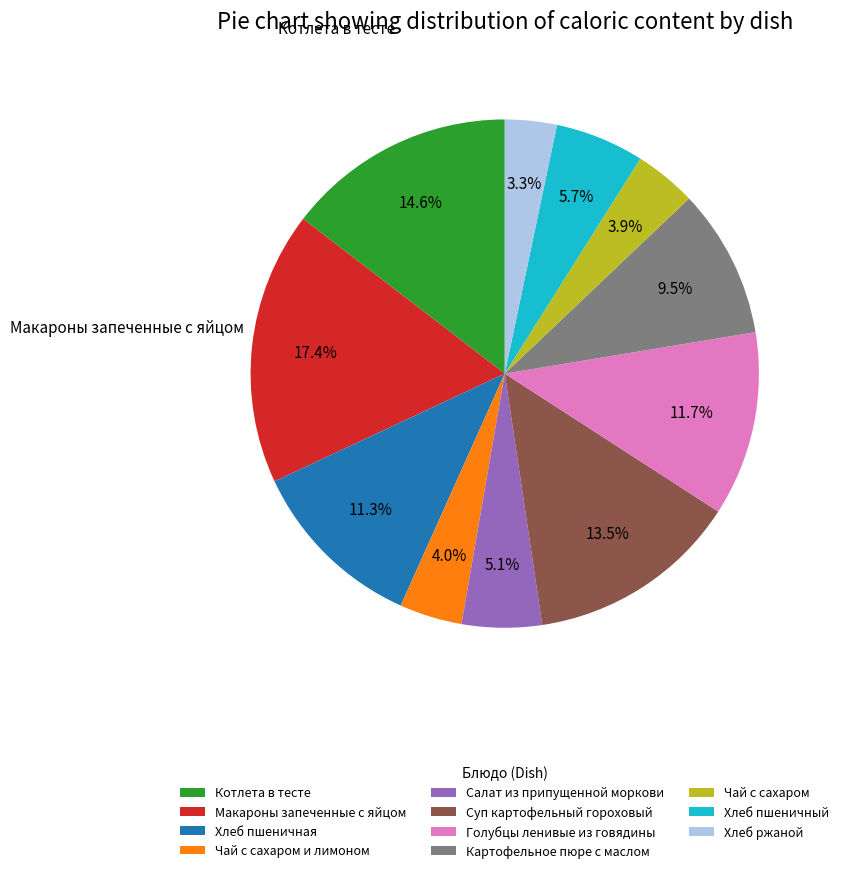

Is it true that Чай с сахаром is 4% of the pie?

True